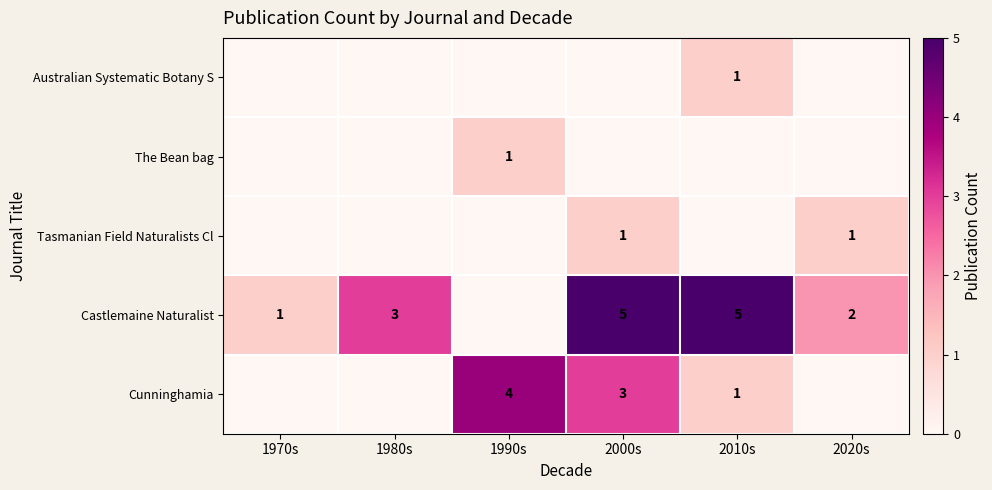

Is it true that Castlemaine Naturalist equals 2 at 2020s?

True